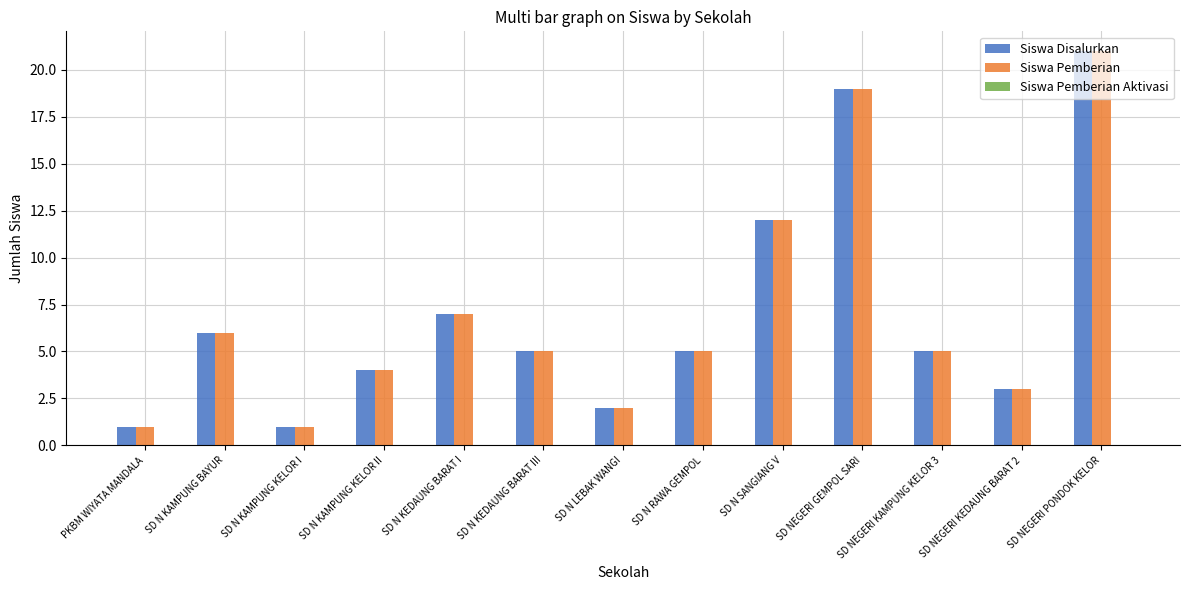

What is the highest value of the Siswa Disalurkan series?

21